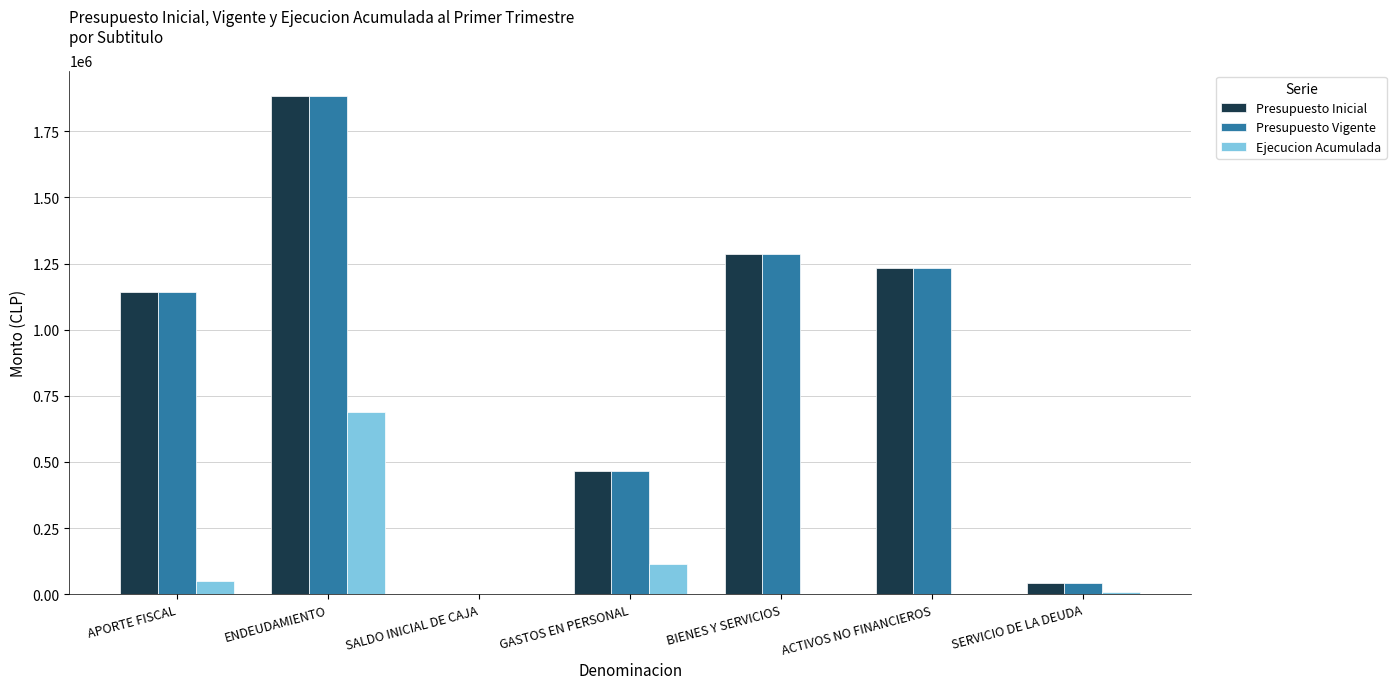

Are the bars grouped side by side (vs. stacked)?

Yes